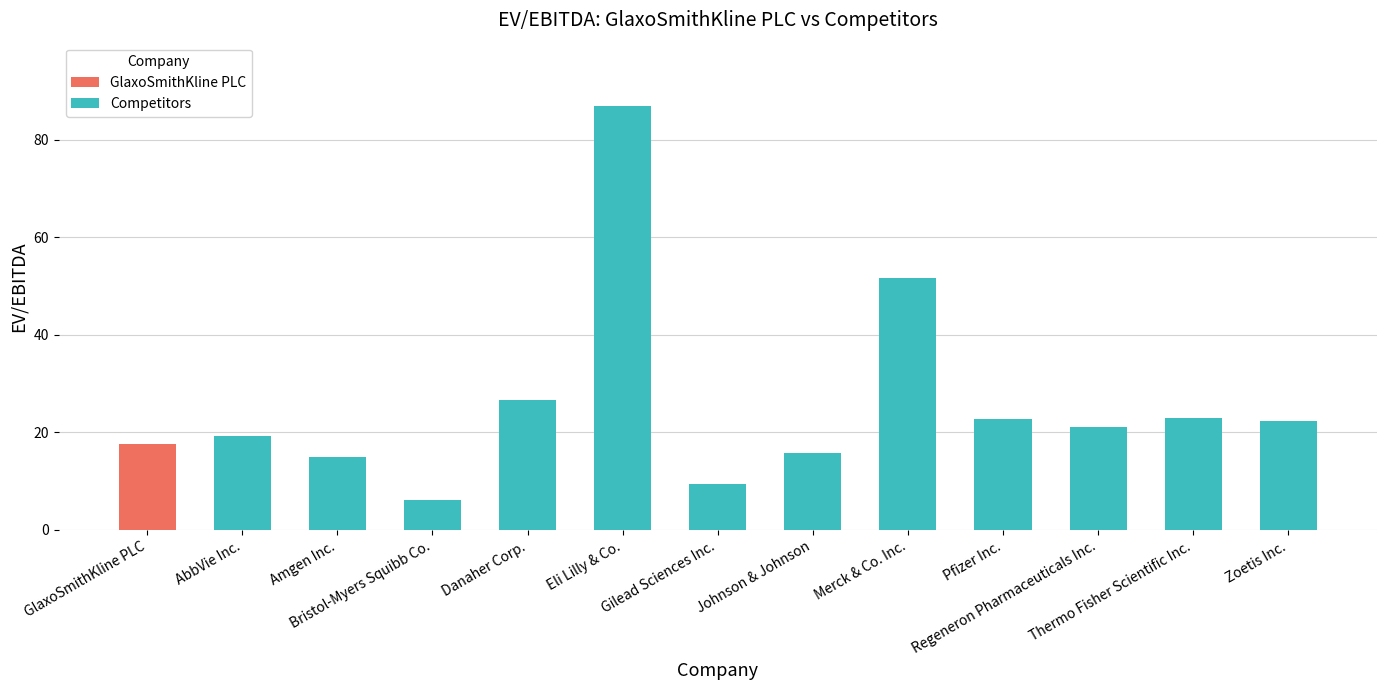

What is the smallest value displayed?

6.1